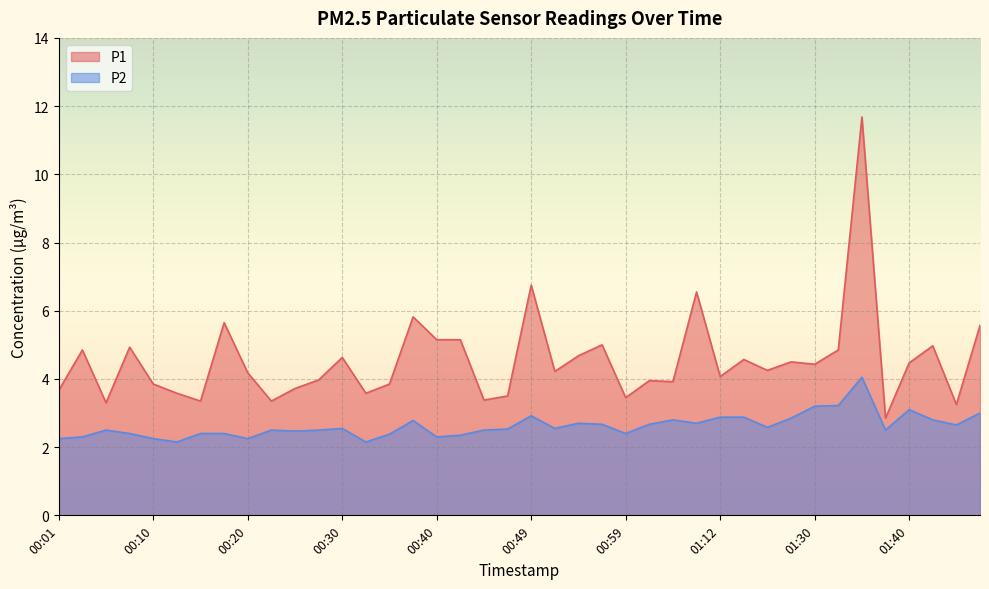

What is the total value across all series at 00:01?

5.9